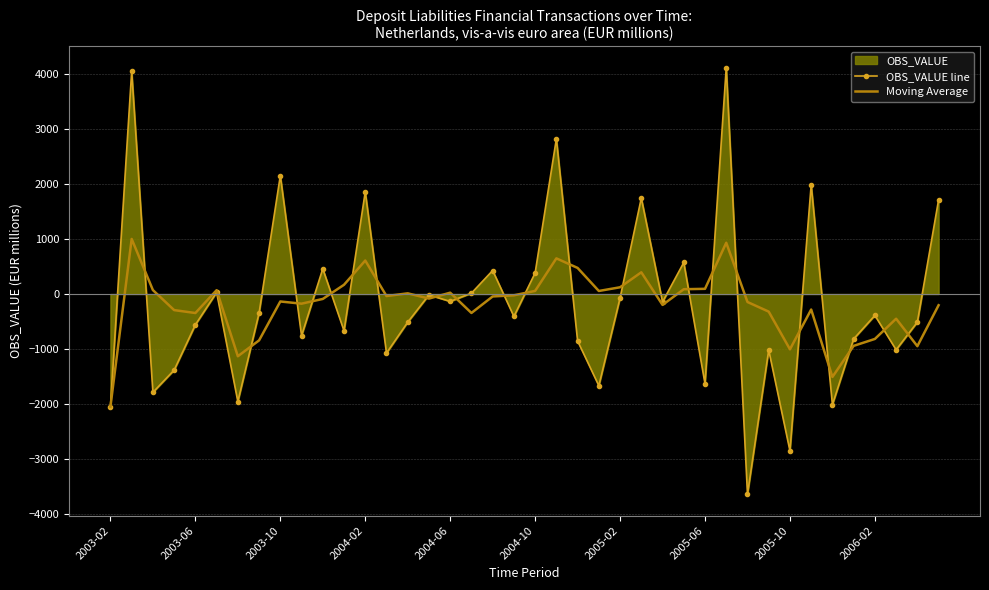

The value of OBS_VALUE line at 2005-06 is -478.0. True or false?

False